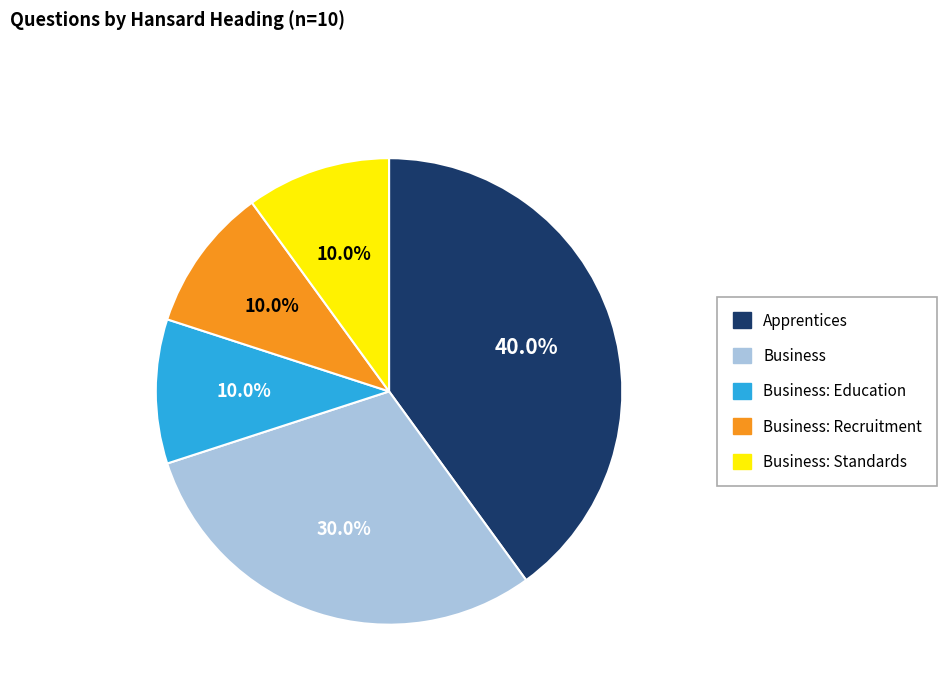

Is the sum of Business and Apprentices greater than half?

Yes